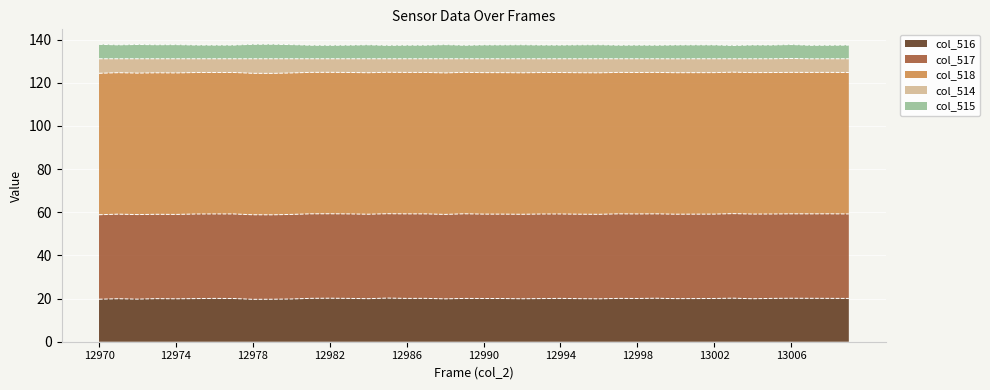

How many interior local peaks does the col_515 series have?

12